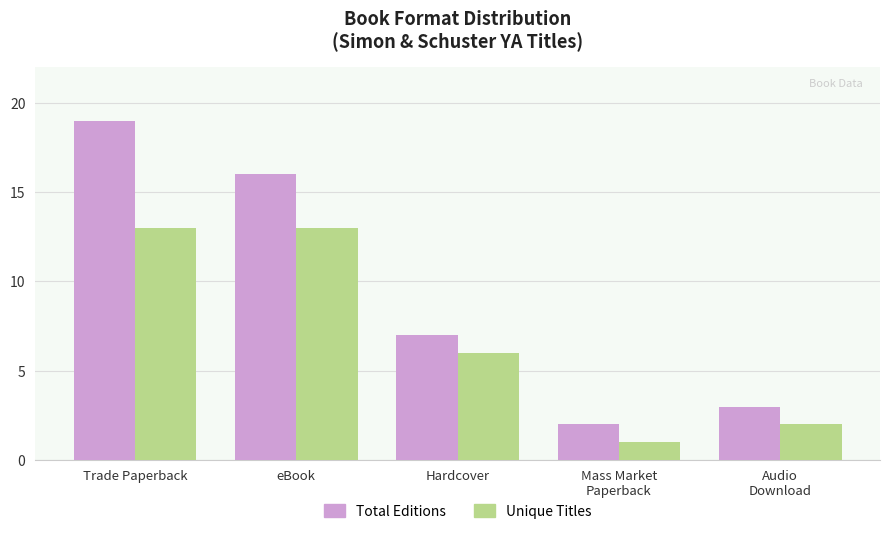

How many series are shown in this chart?

2